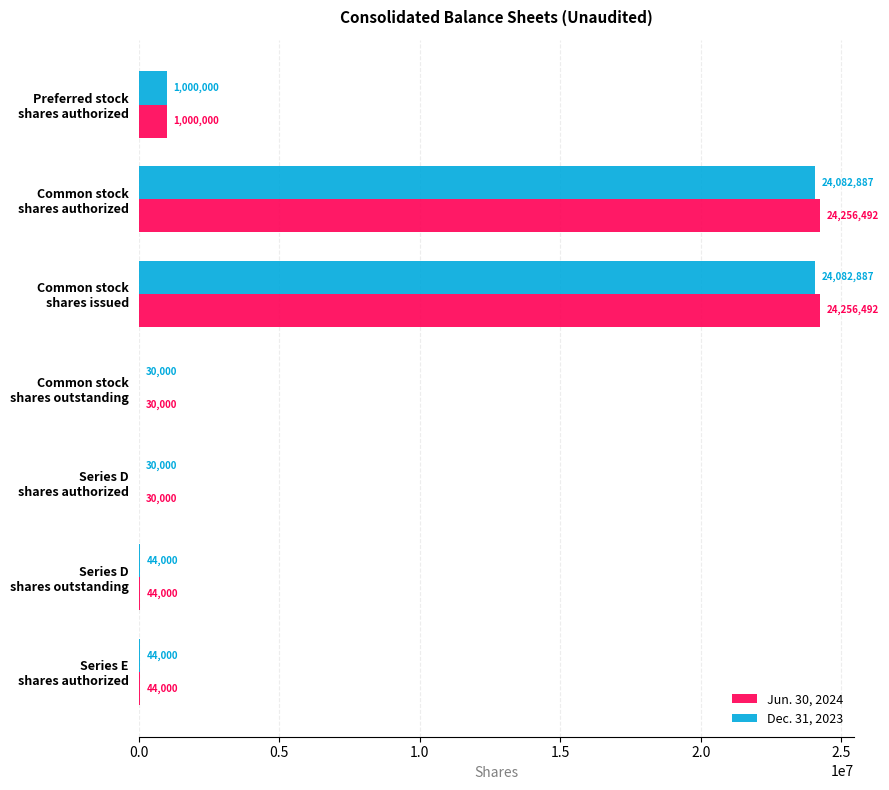

What is the greatest value displayed?

24256492